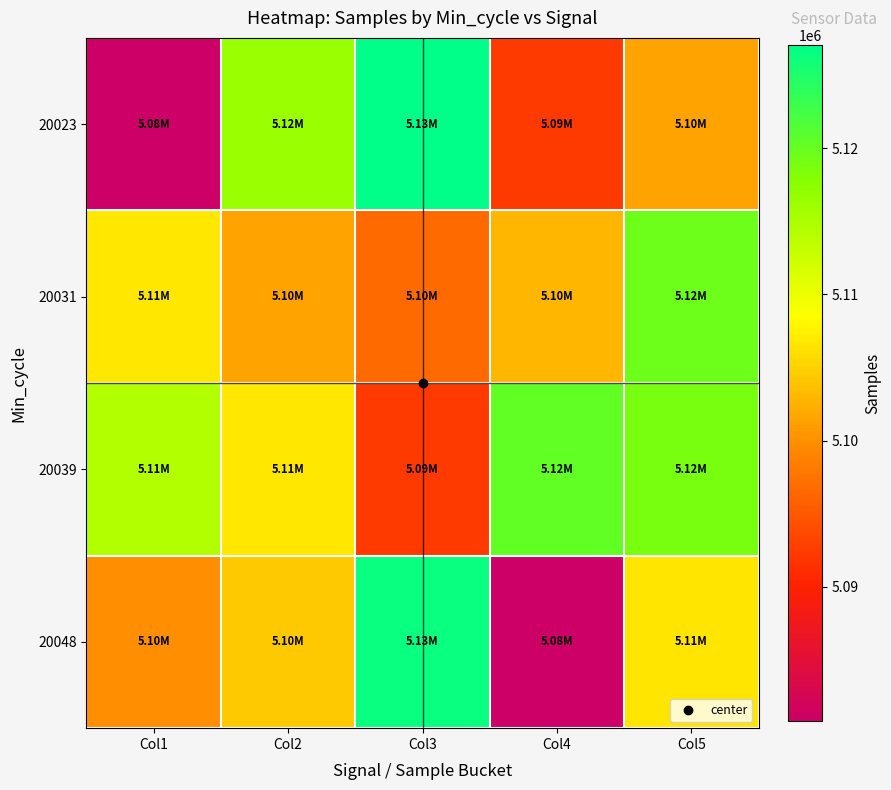

List the series in order of their peak value, lowest first.

20031, 20039, 20048, 20023